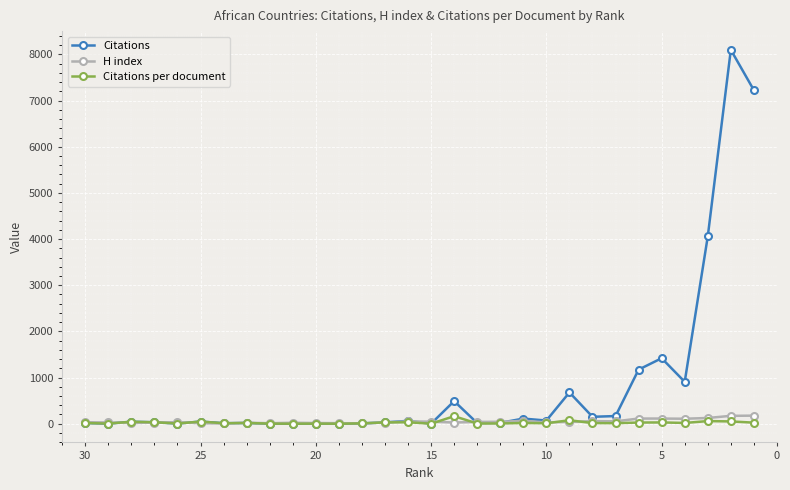

The value of H index at 14 is 70.6. True or false?

False